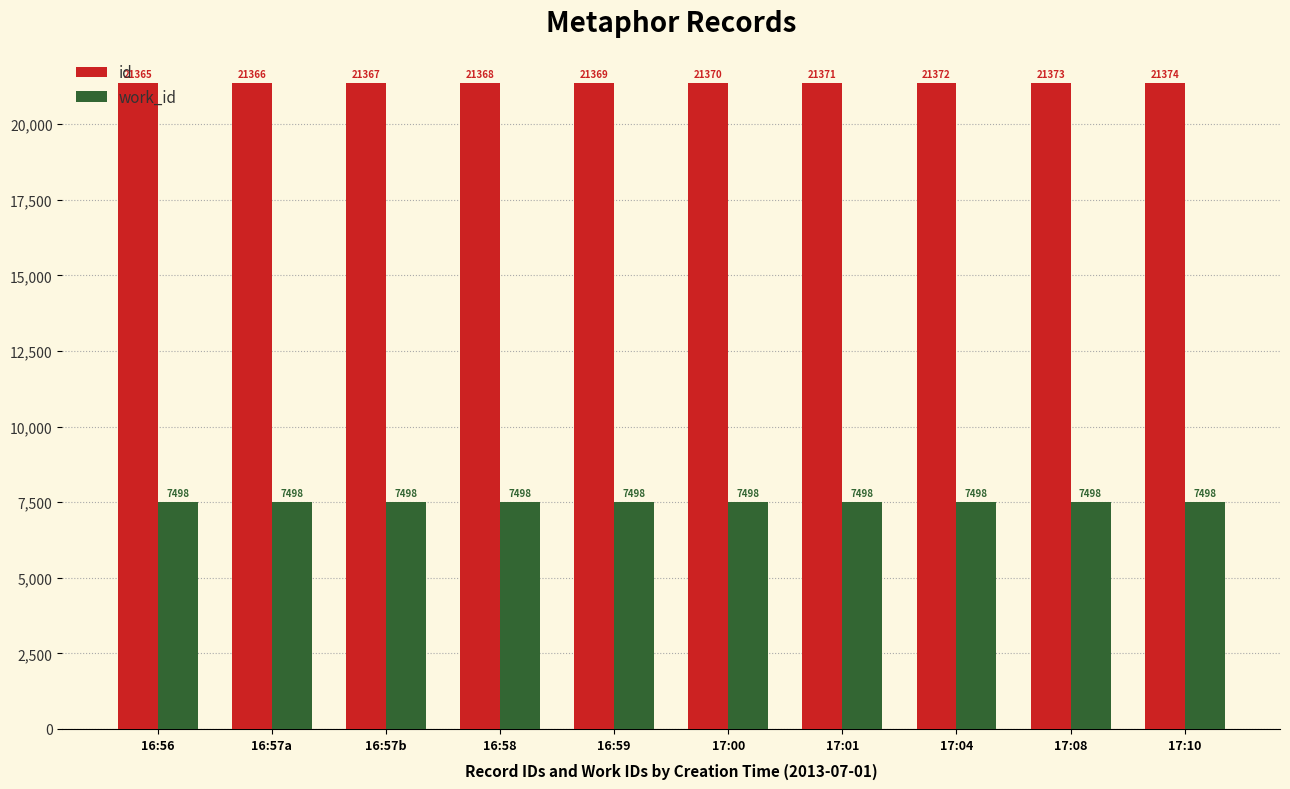

Which series changed the most between 17:04 and 17:08?

id